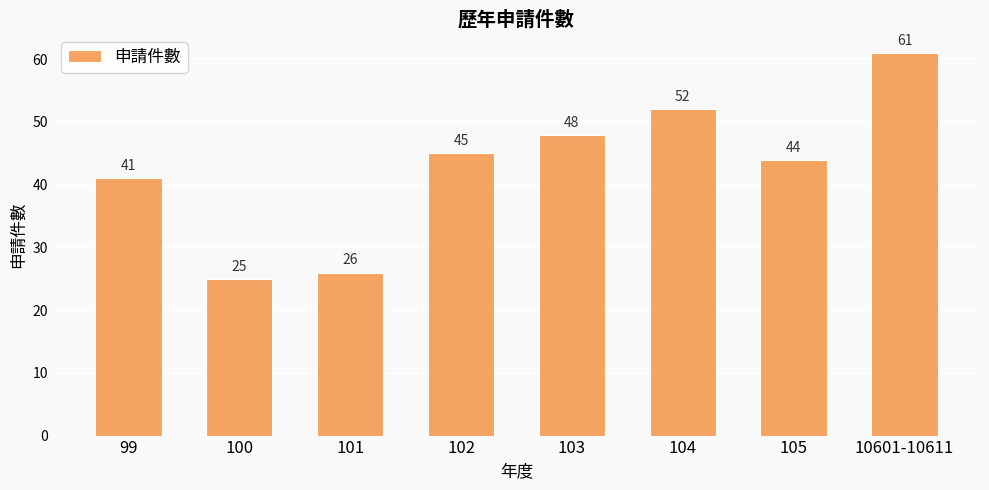

What is the label of the 1st bar from the right?

10601-10611